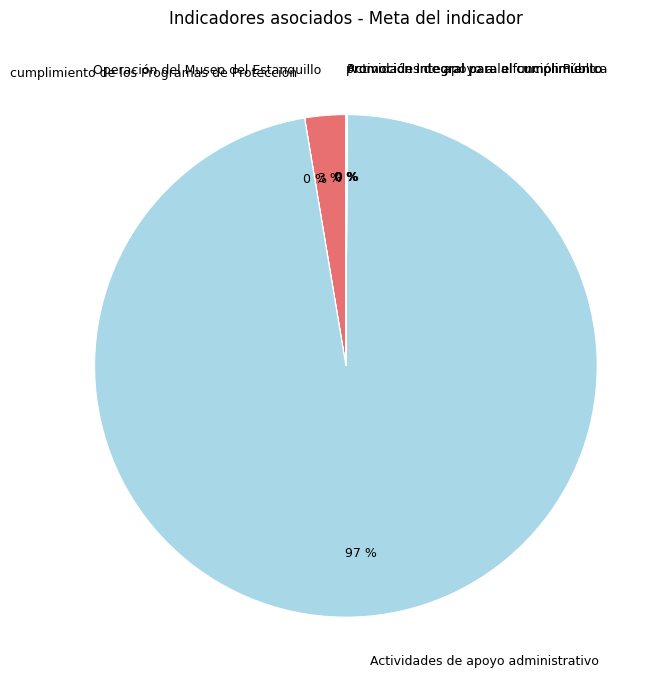

To the nearest percent, what is the average slice percentage?

17%